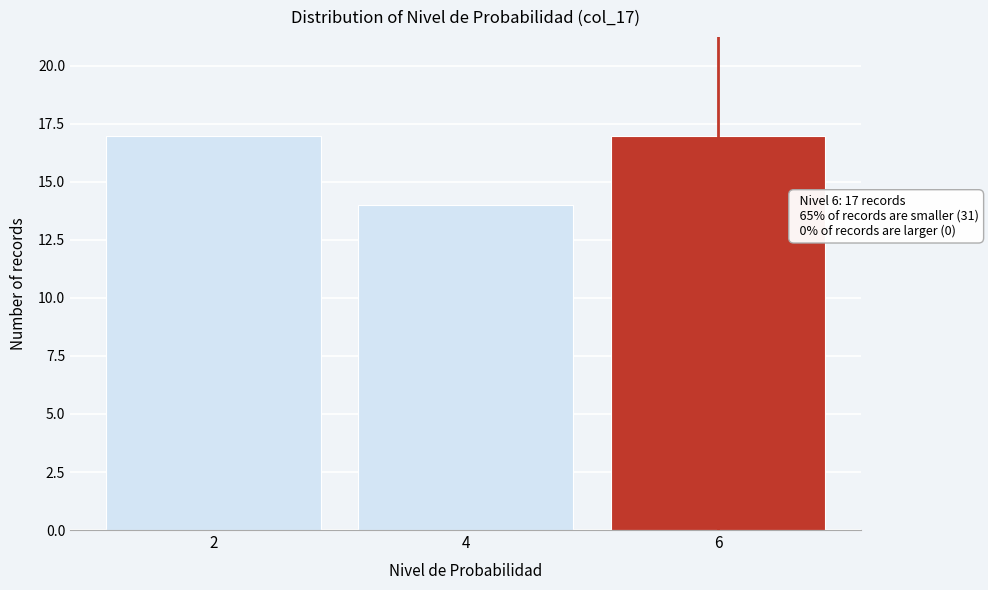

Reading right to left, list all the values displayed in this chart.

17	14	17